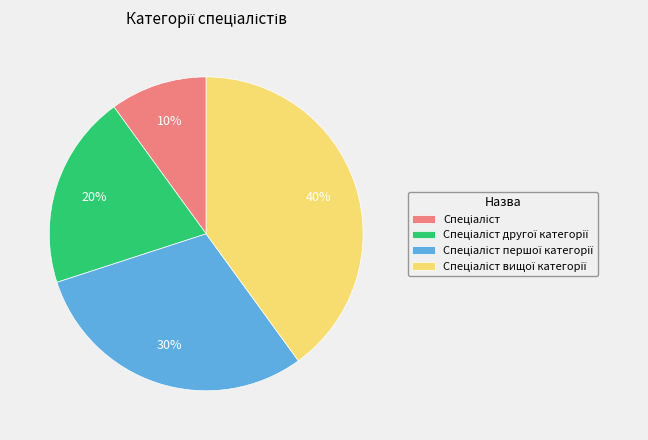

Is there any slice that represents more than half of the pie?

No